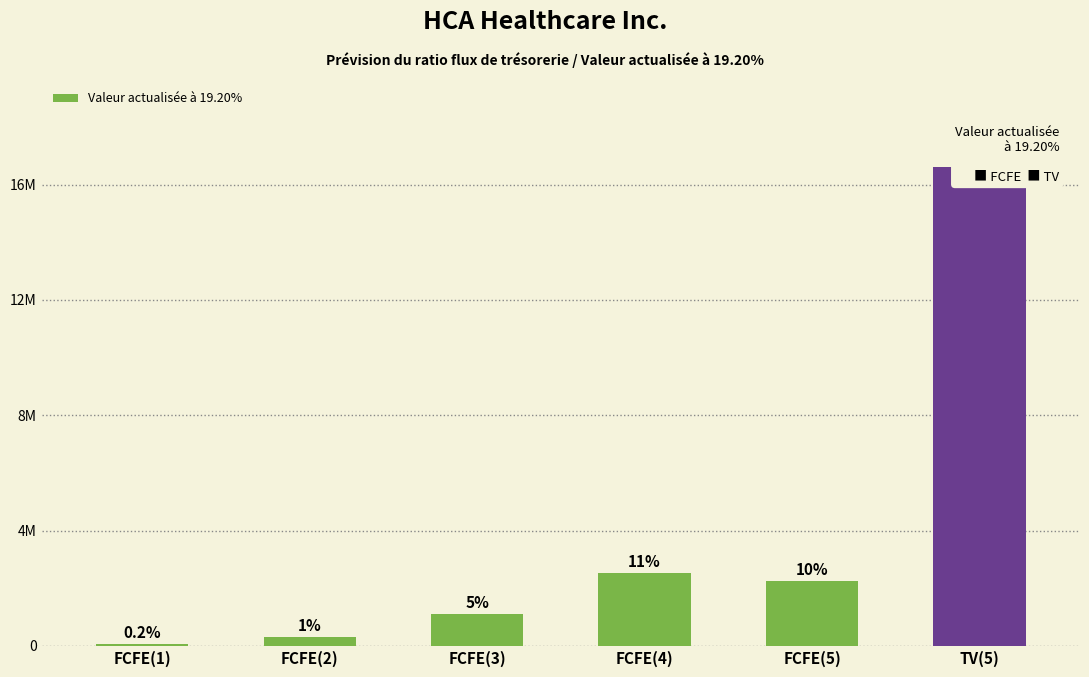

What is the smallest value displayed?

56742